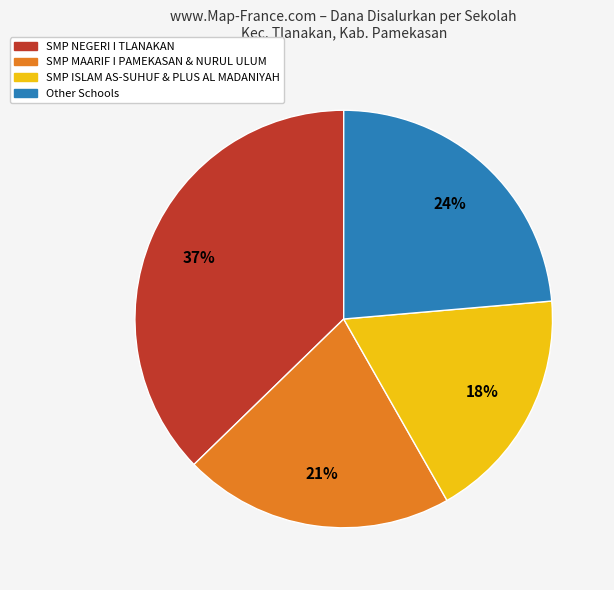

To the nearest percent, what is the difference between the largest and smallest slice percentages?

19%